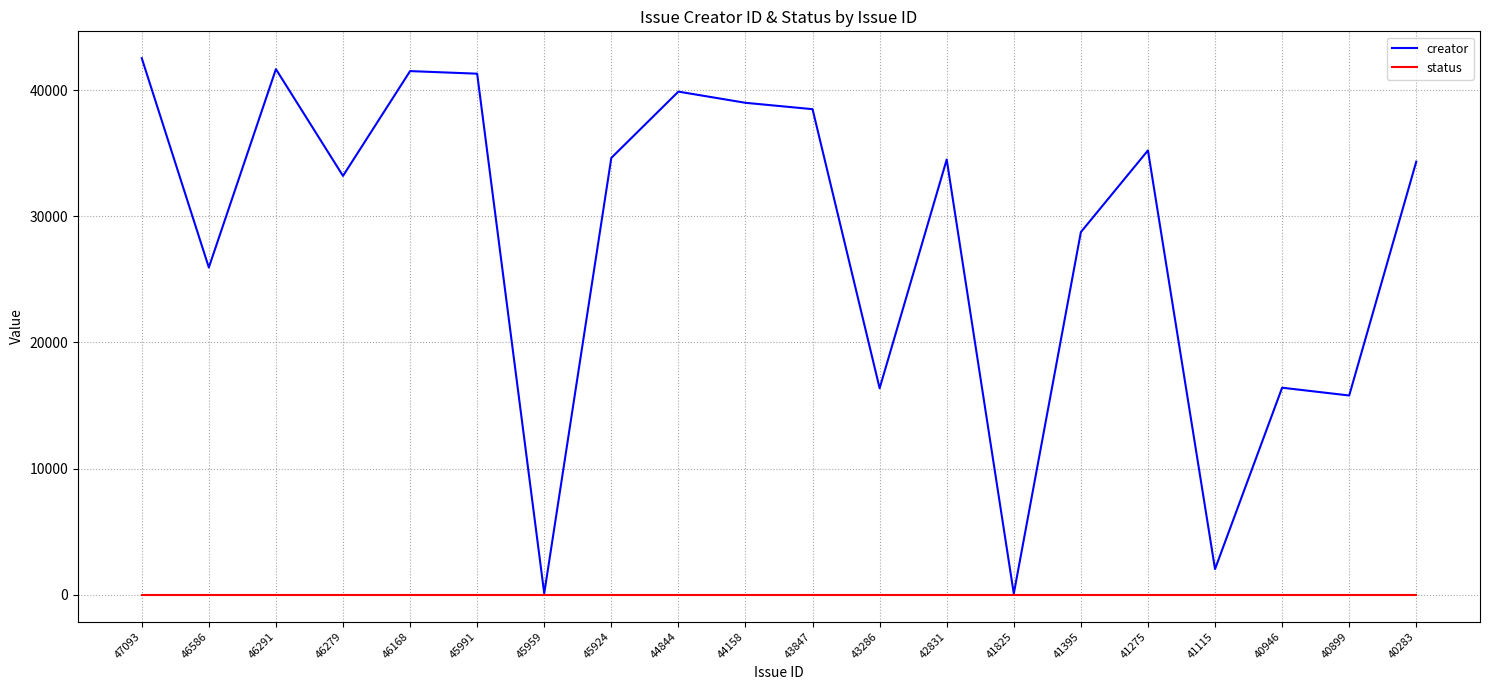

How many lines are shown in the chart?

2